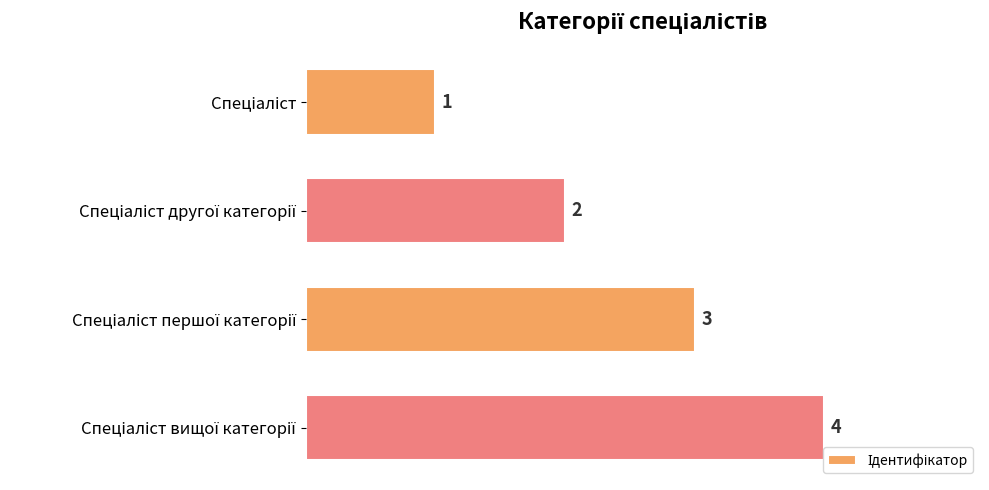

What is the greatest value displayed?

4